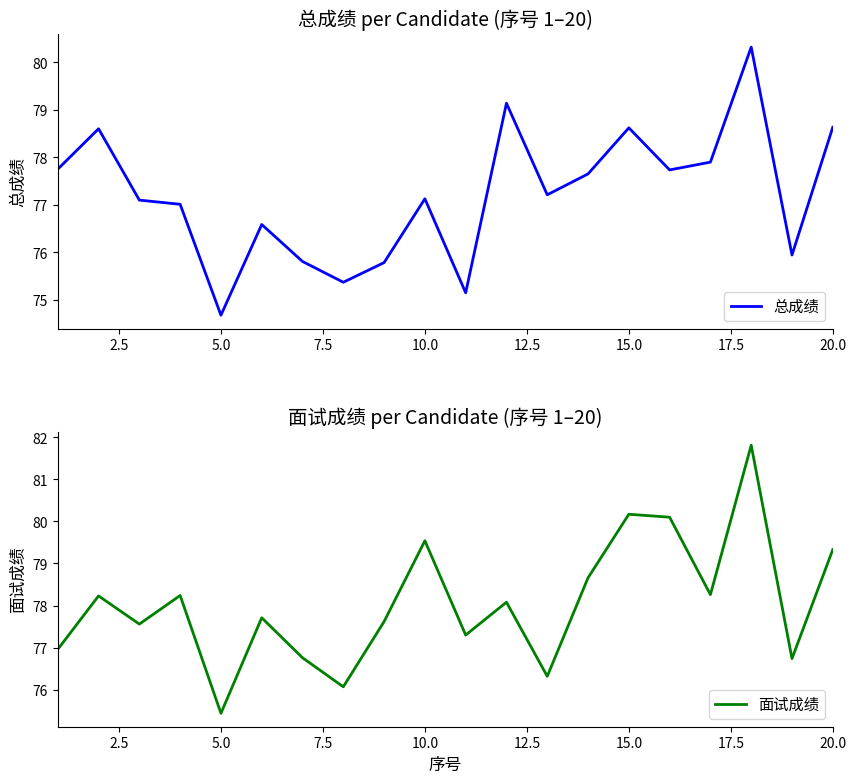

The value of 面试成绩 at 7.5 is 138.8. True or false?

False